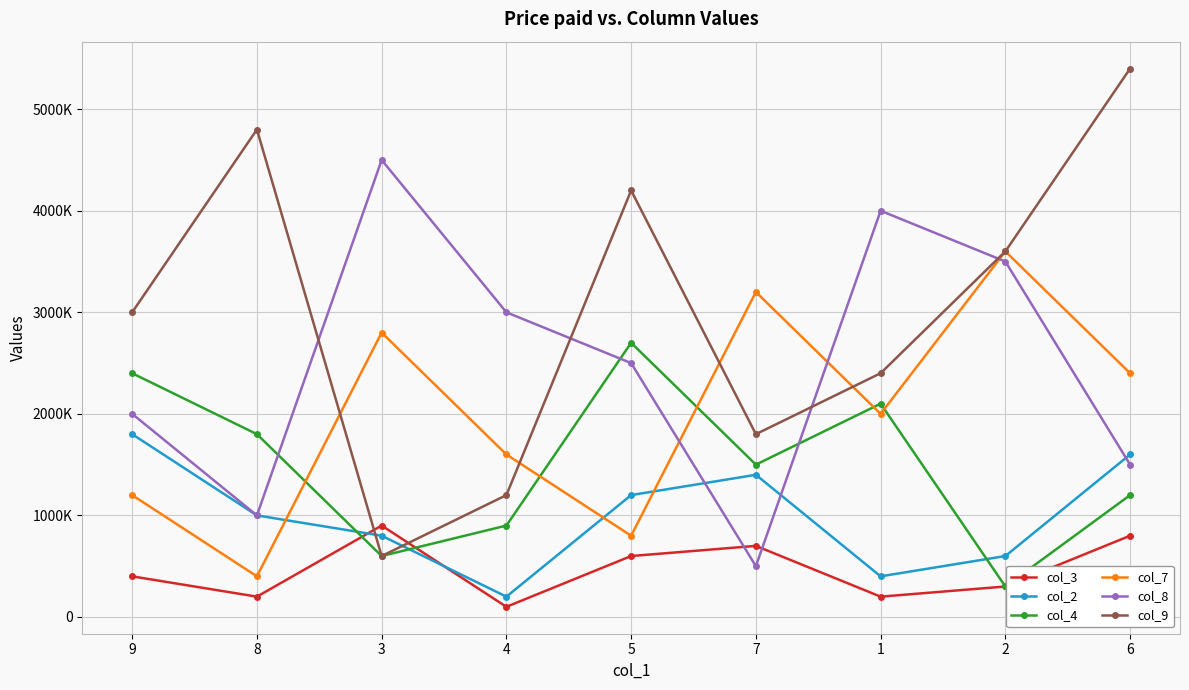

Is the value of col_4 at 7 greater than the value of col_8 at 9?

No